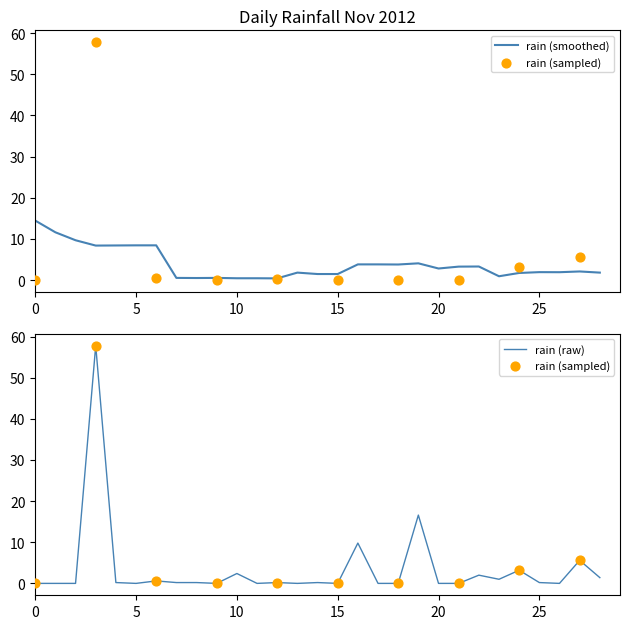

What is the change in value from 2012-11-05 to 2012-11-14?

-0.2